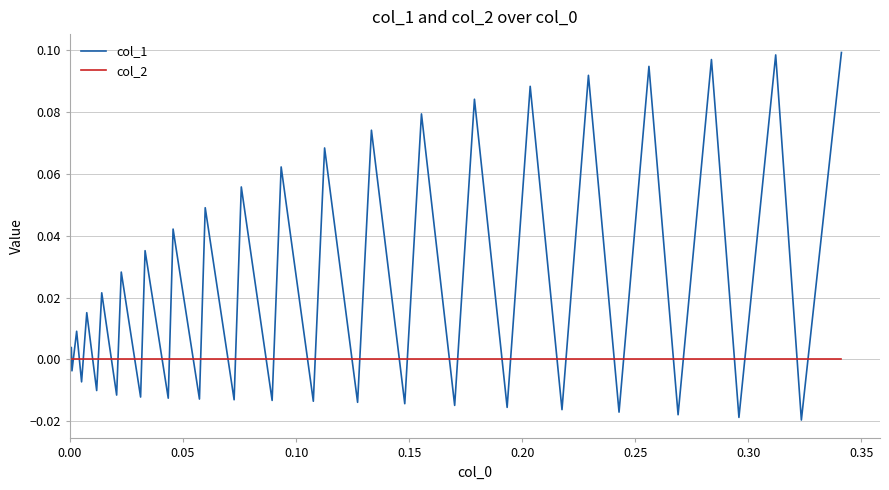

True or false: col_2 and col_1 cross at least once.

True